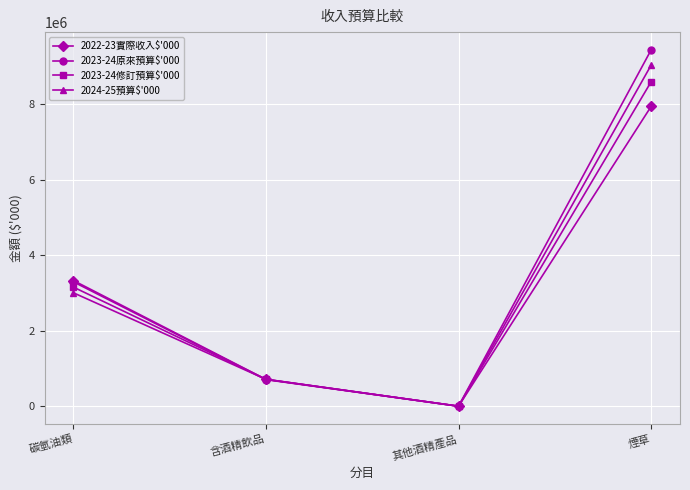

Read the 2022-23實際收入$'000 value at 煙草.

7931480